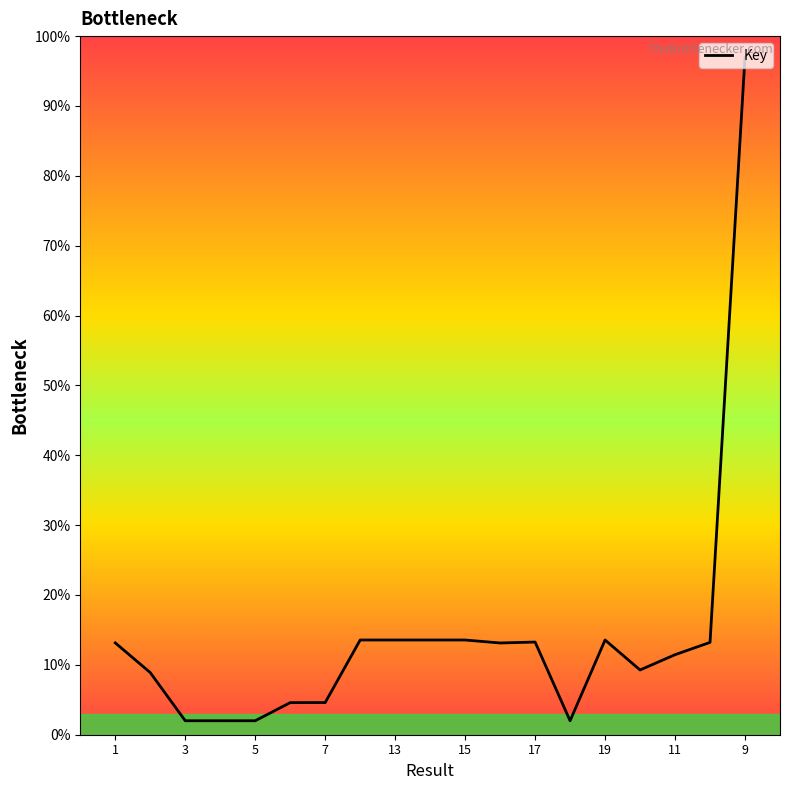

What is the minimum value shown in the chart?

2.0